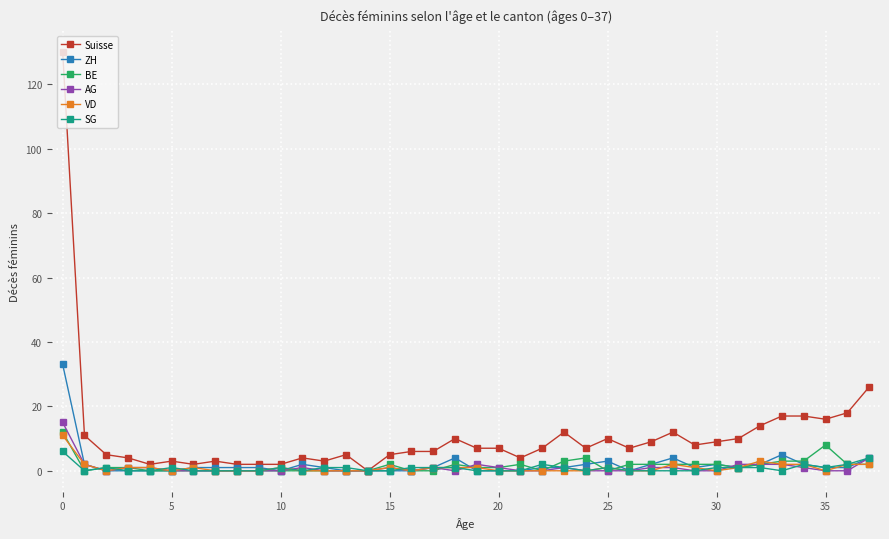

Which series has the widest spread of values?

Suisse